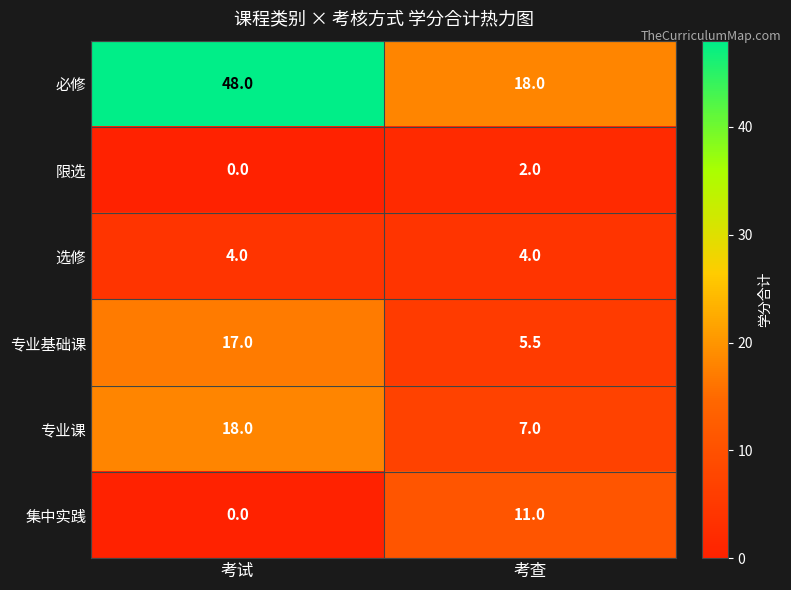

Which label corresponds to the largest value in the chart?

考试